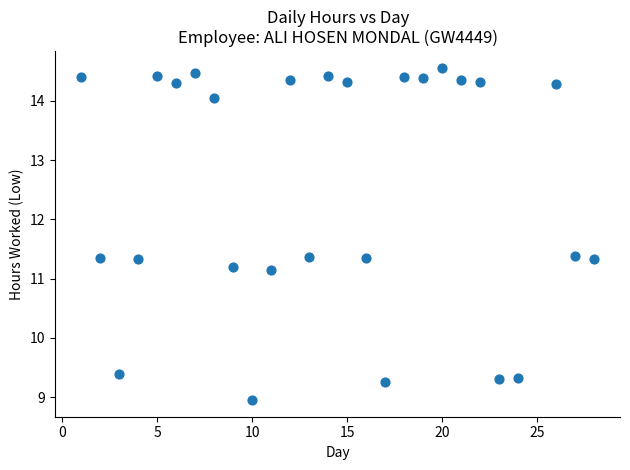

What is the range of X values (max minus min)?

27.0